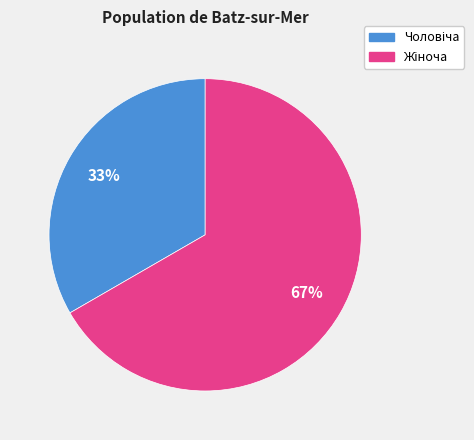

Count the number of slices in the pie.

2